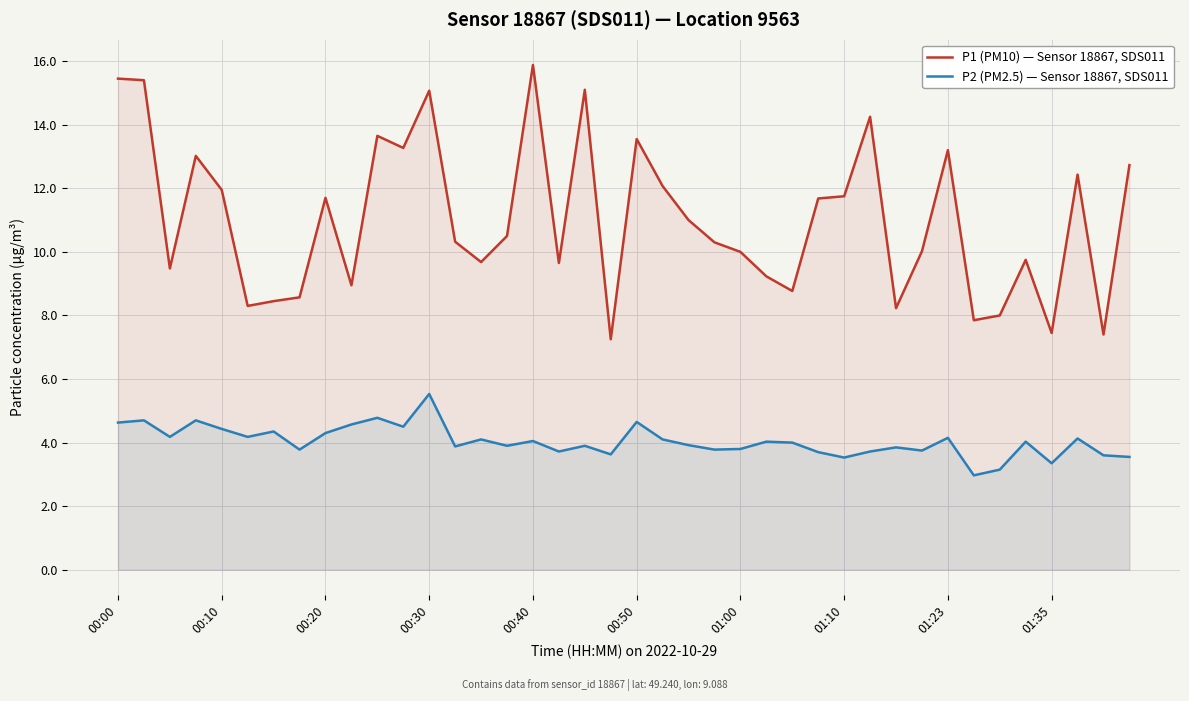

What is the difference between the maximum and minimum values in the P1 (PM10) — Sensor 18867, SDS011 series?

8.6